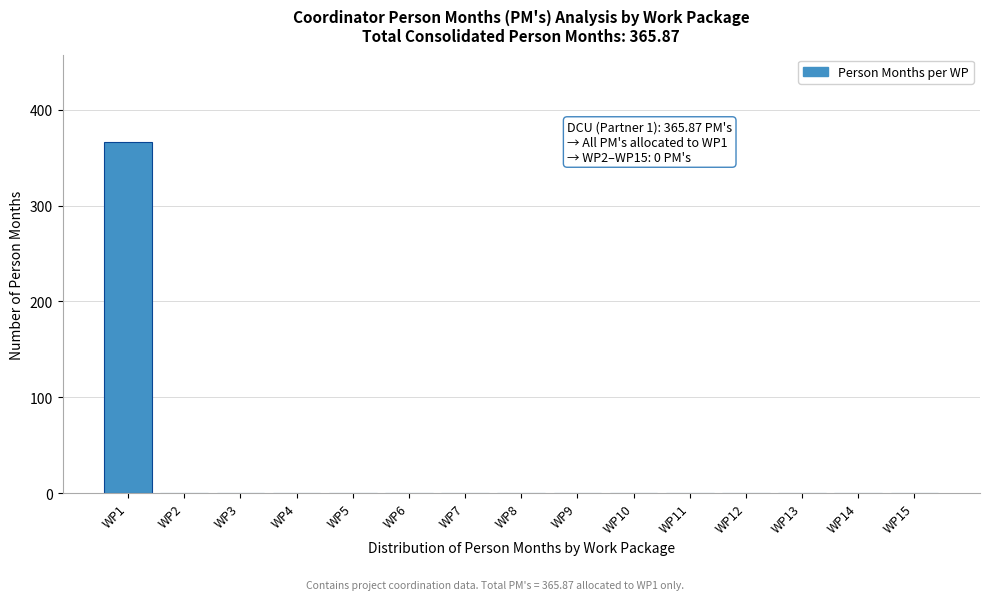

Reading right to left, list all the values displayed in this chart.

WP15=0.0	WP14=0.0	WP13=0.0	WP12=0.0	WP11=0.0	WP10=0.0	WP9=0.0	WP8=0.0	WP7=0.0	WP6=0.0	WP5=0.0	WP4=0.0	WP3=0.0	WP2=0.0	WP1=365.9